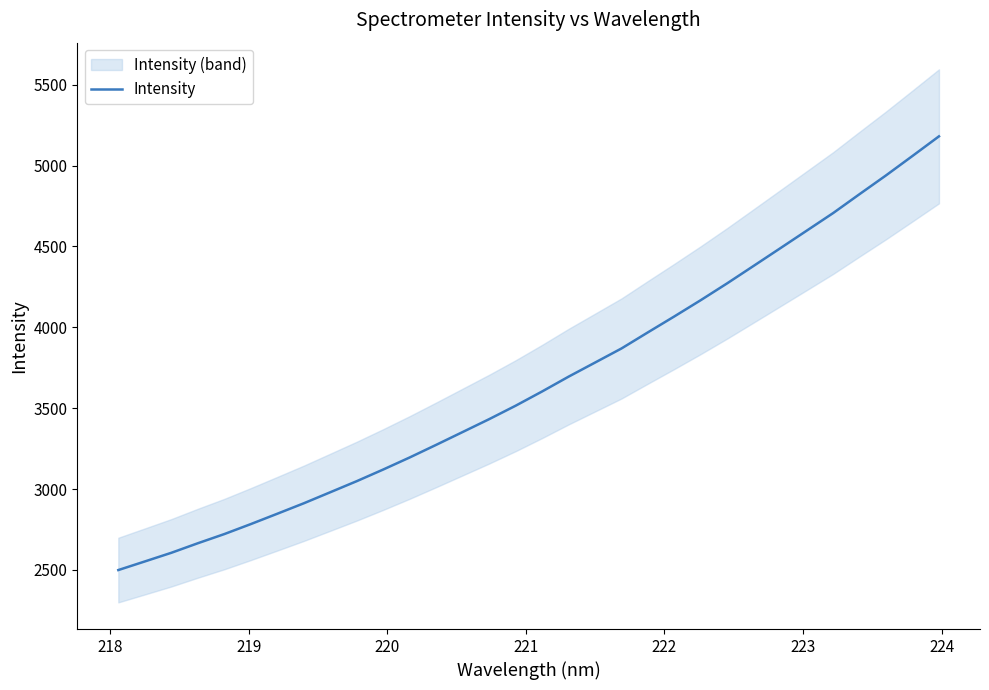

What is the average value?

3659.6